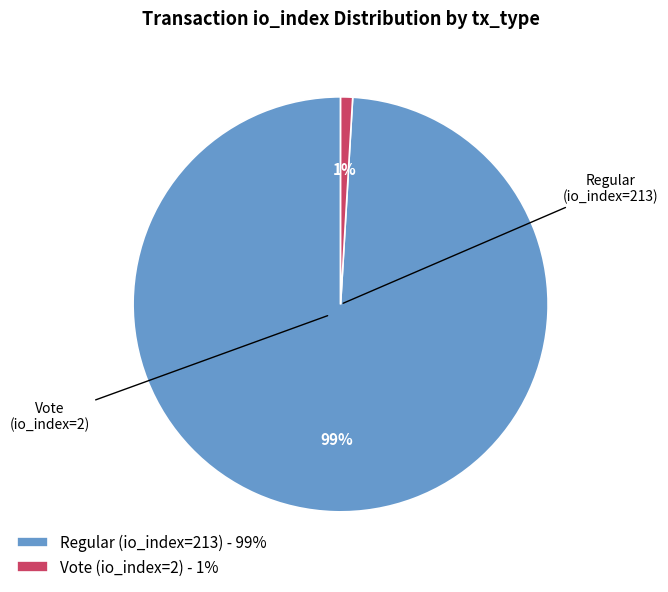

Which slice is the smallest?

Vote (io_index=2)